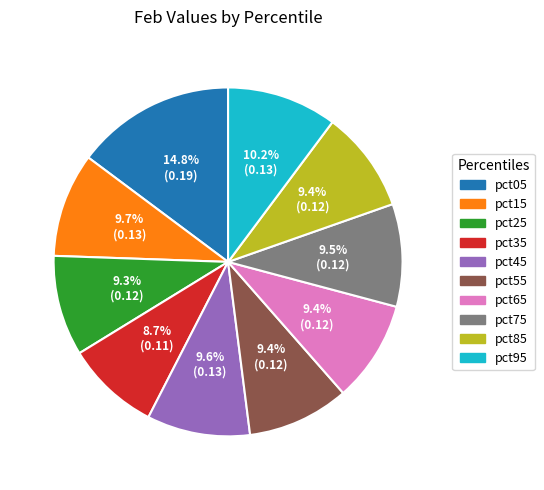

To the nearest percent, what is the average slice percentage?

10%